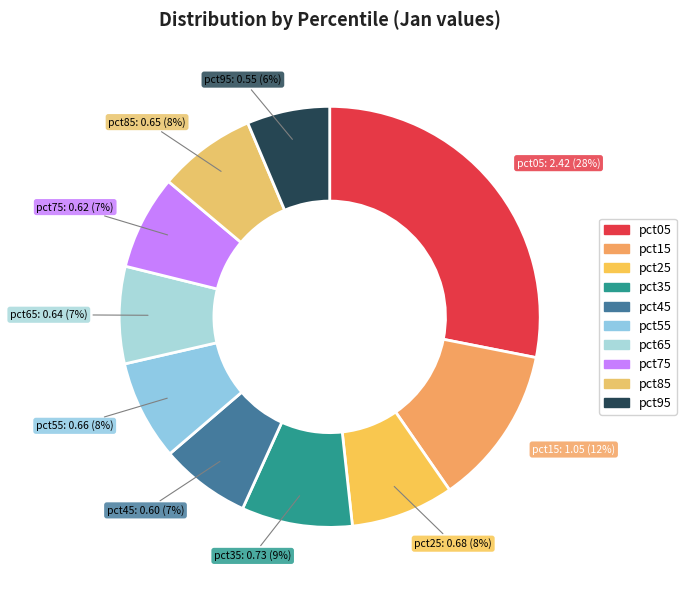

True or false: pct75 accounts for 19% of the total.

False